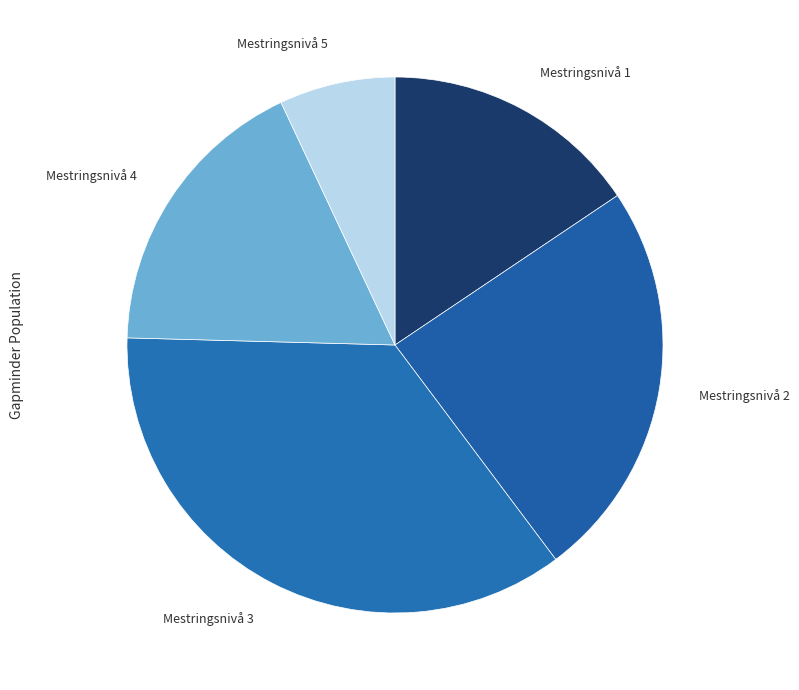

Is there a majority slice in this chart?

No